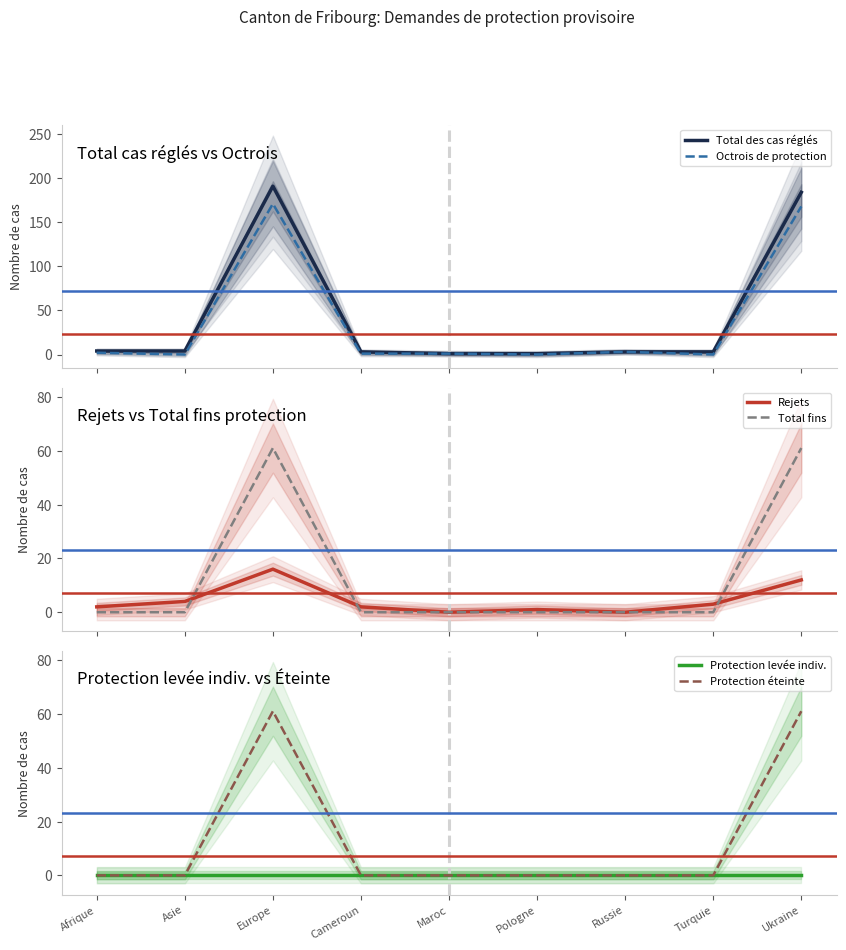

What value does the Total fins series have at Ukraine, to the nearest 5?

60